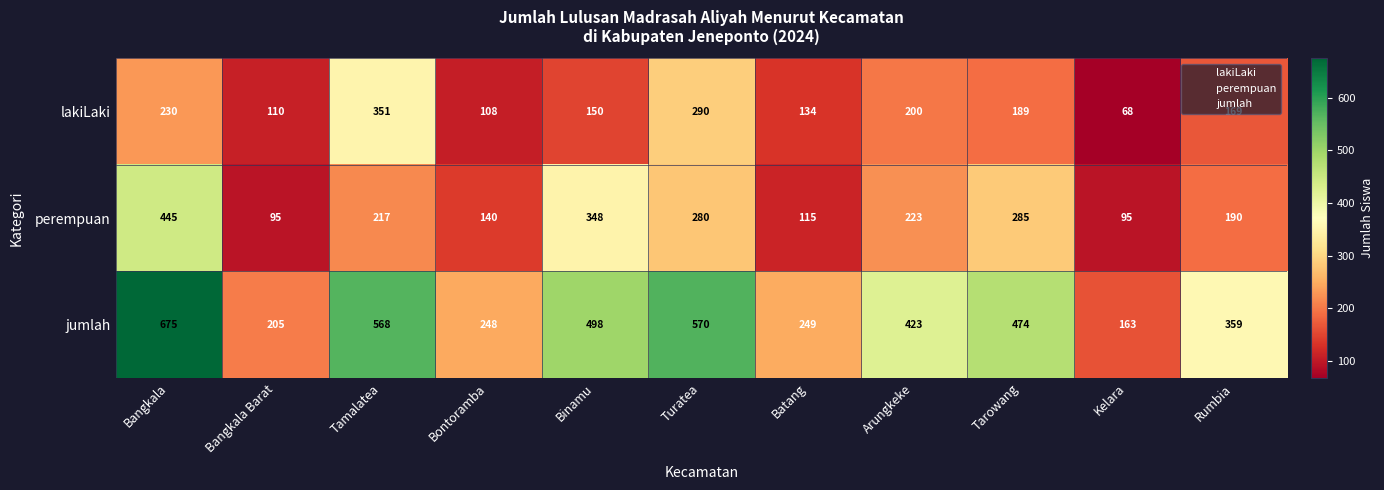

How many series are shown in this chart?

3